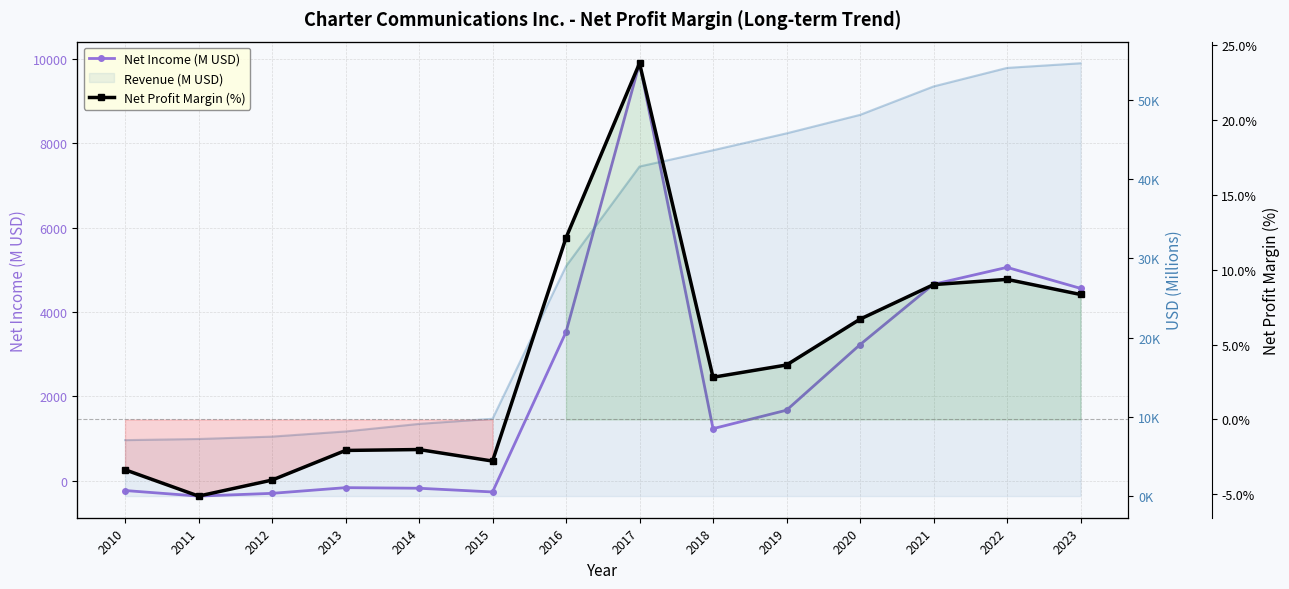

What is the value of the Net Income (M USD) point at the 9th from the left?

1230.0